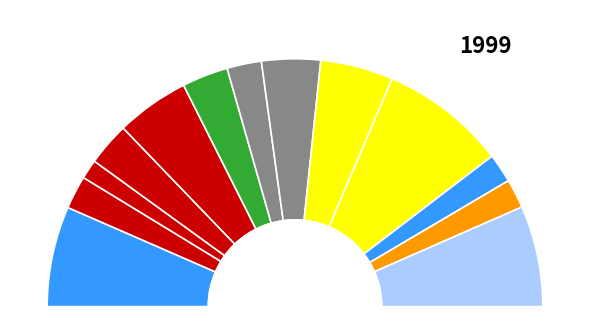

To the nearest percent, what is the average slice percentage?

8%